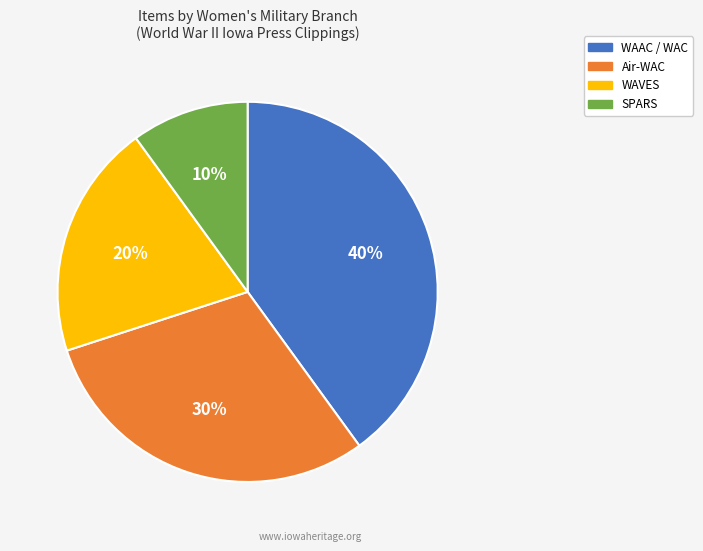

To the nearest percent, what is the average slice percentage?

25%